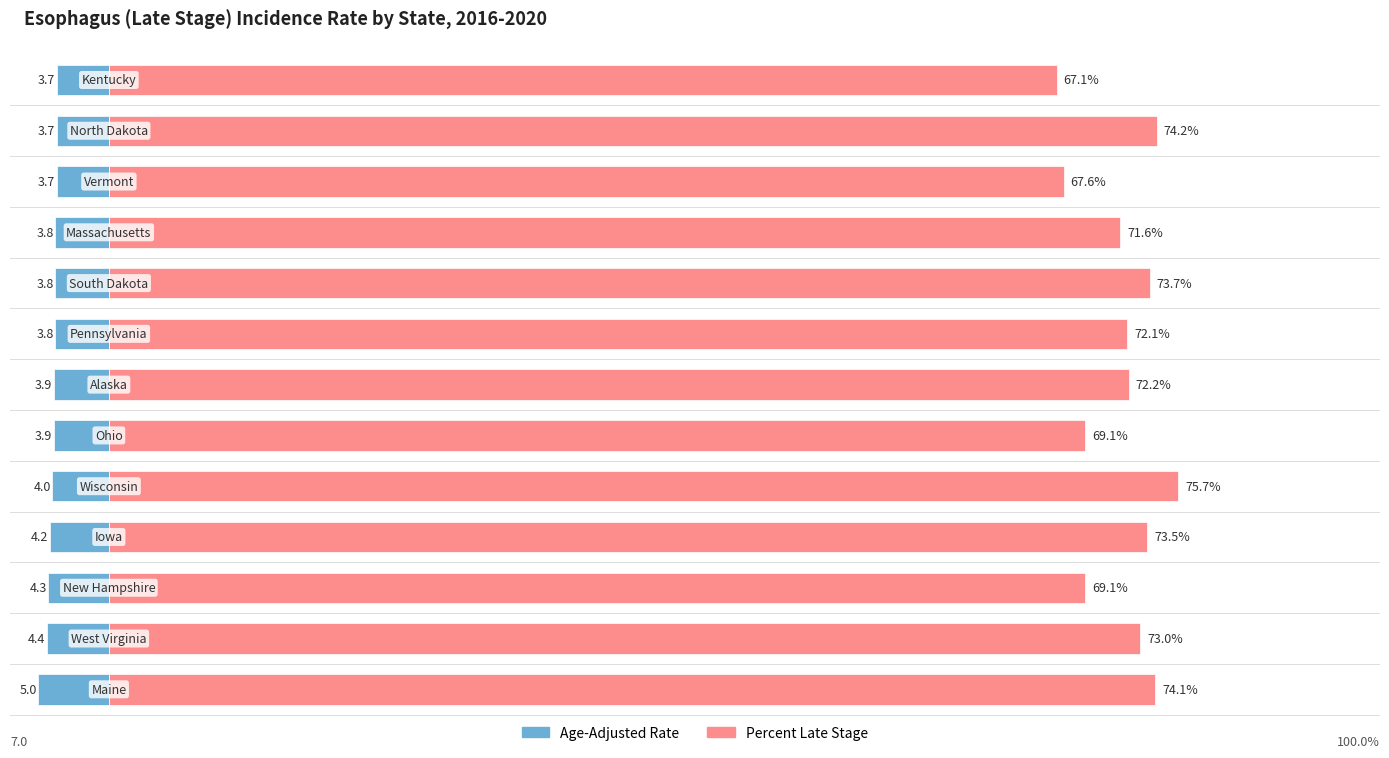

How many values in the Percent Late Stage series exceed 72?

8